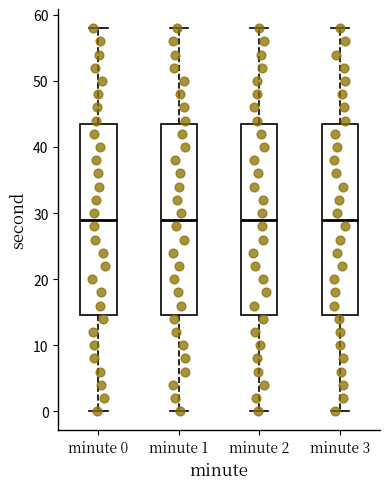

Where does the upper whisker of the box for minute 1 end on the y-axis? The values are not printed on the chart, so give them approximately, as read against the axis.

58